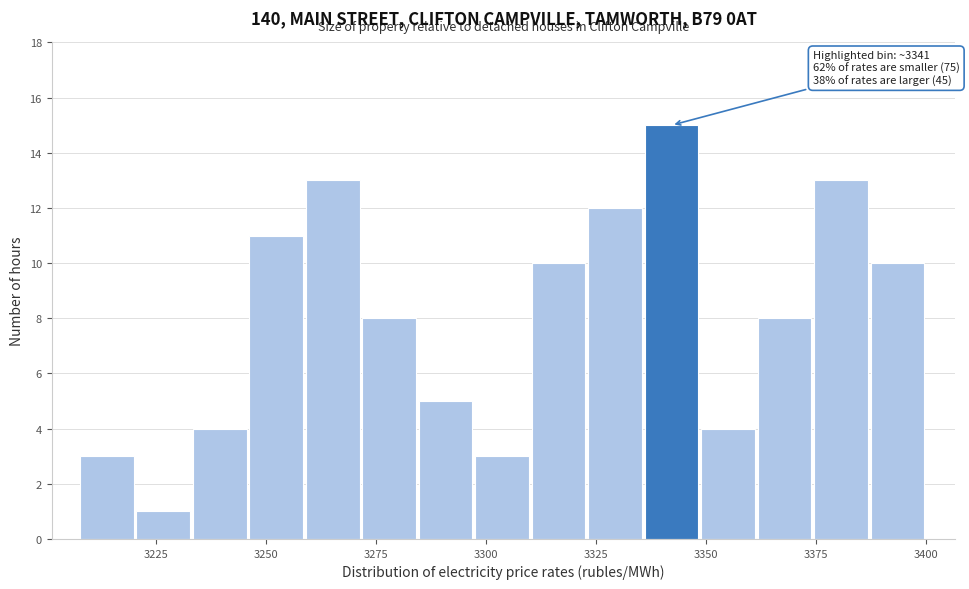

Around what value on the x-axis is the tallest bar? Give the approximate position of its centre, as read against the axis.

3340